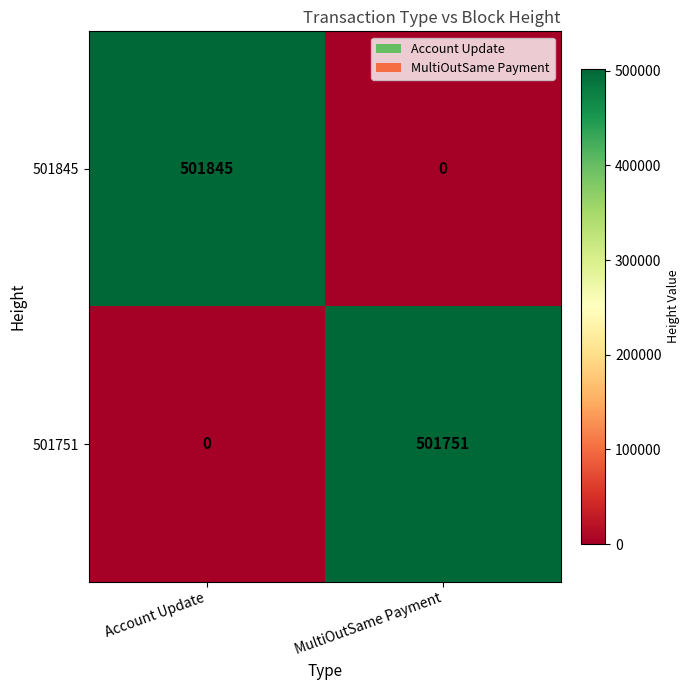

List the series in order of their overall mean, lowest first.

501751, 501845